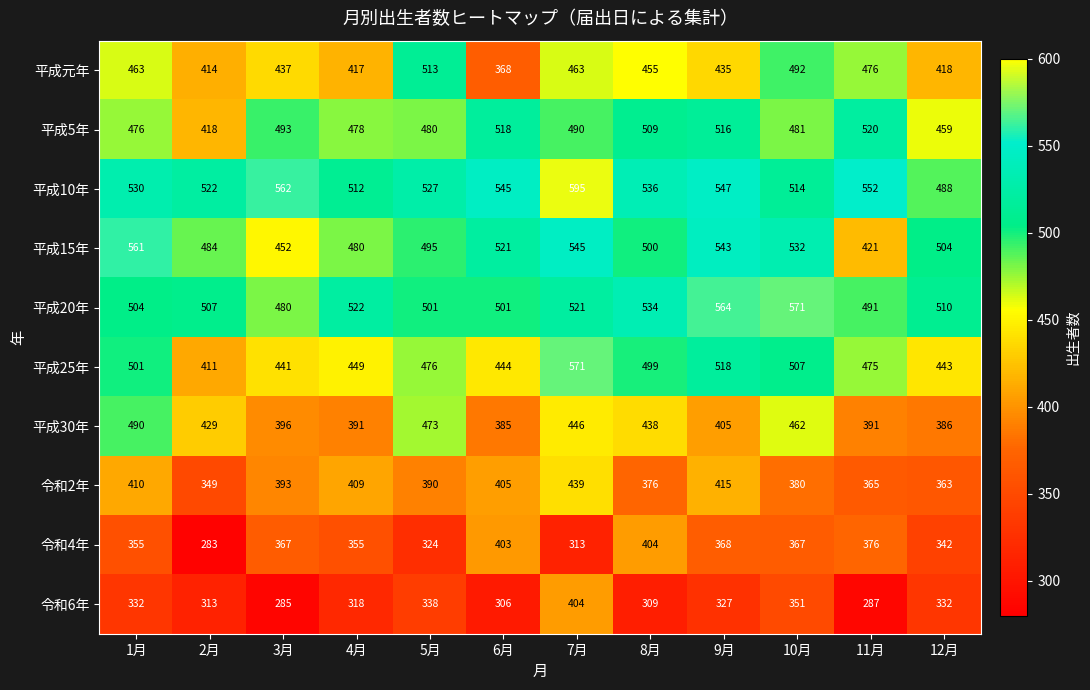

True or false: 平成5年 has a value of 478 at 4月.

True